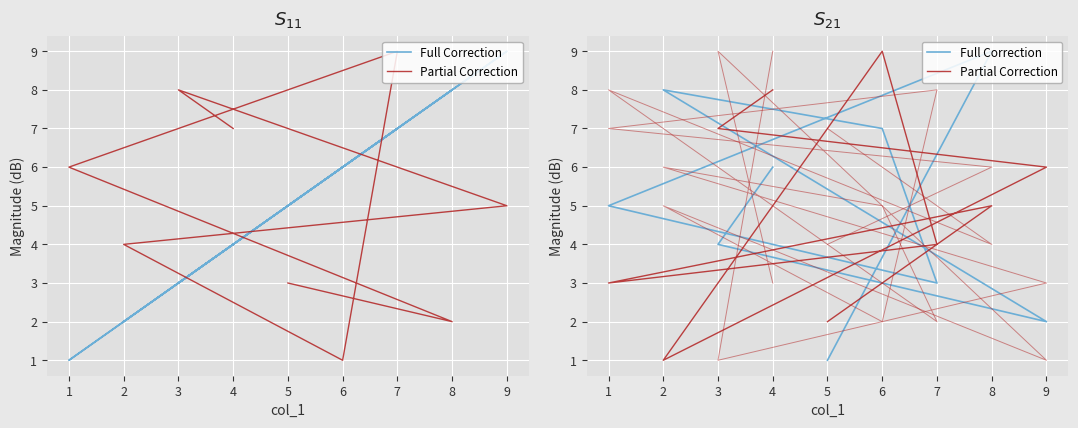

What is the maximum value for Partial Correction?

9